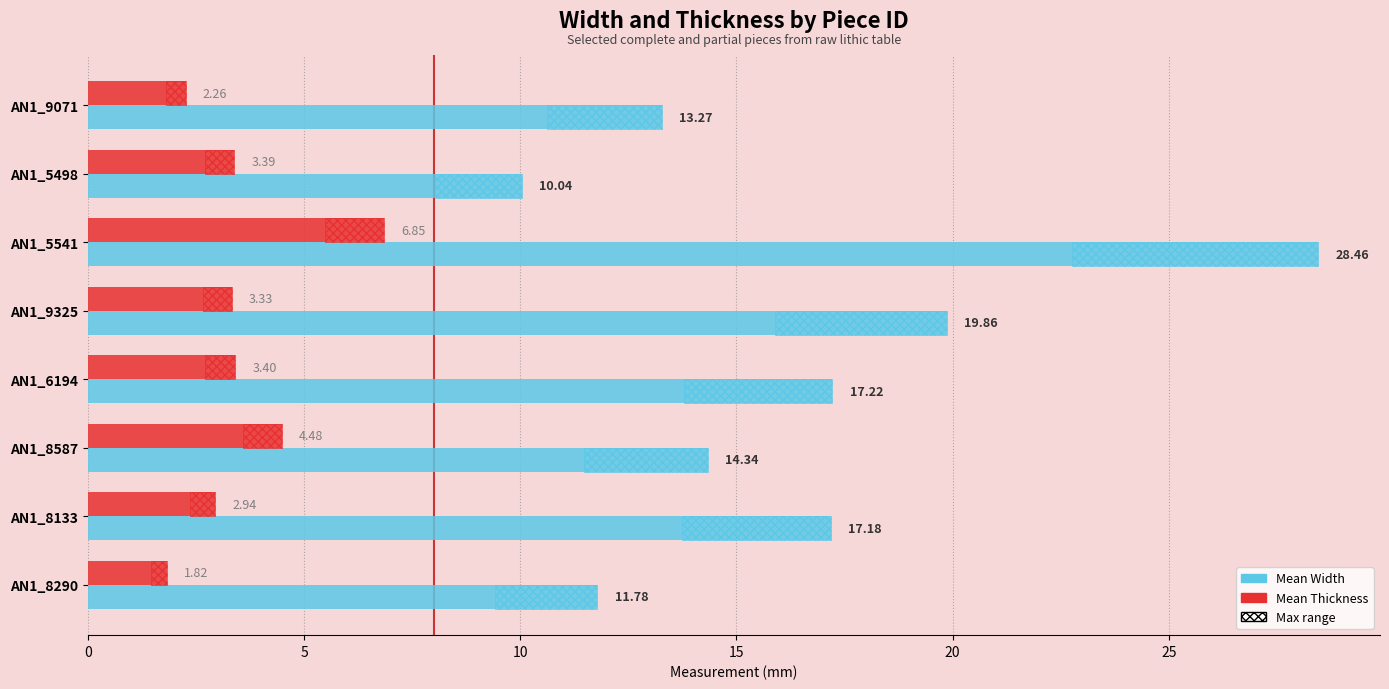

Is it true that Mean Thickness equals 6.8 at AN1_5541?

True